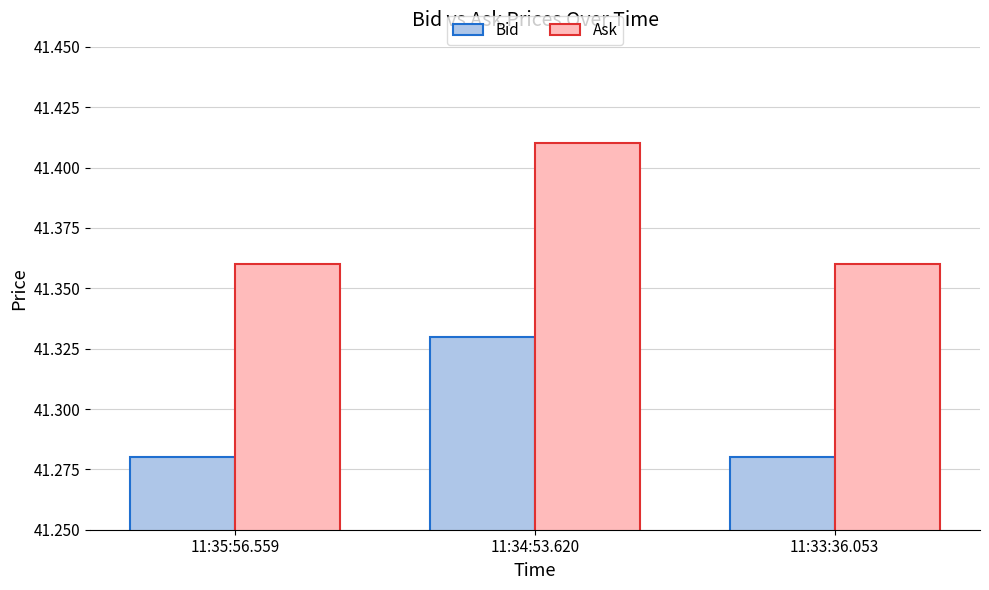

What is the difference between the highest and lowest values at 11:34:53.620?

0.1